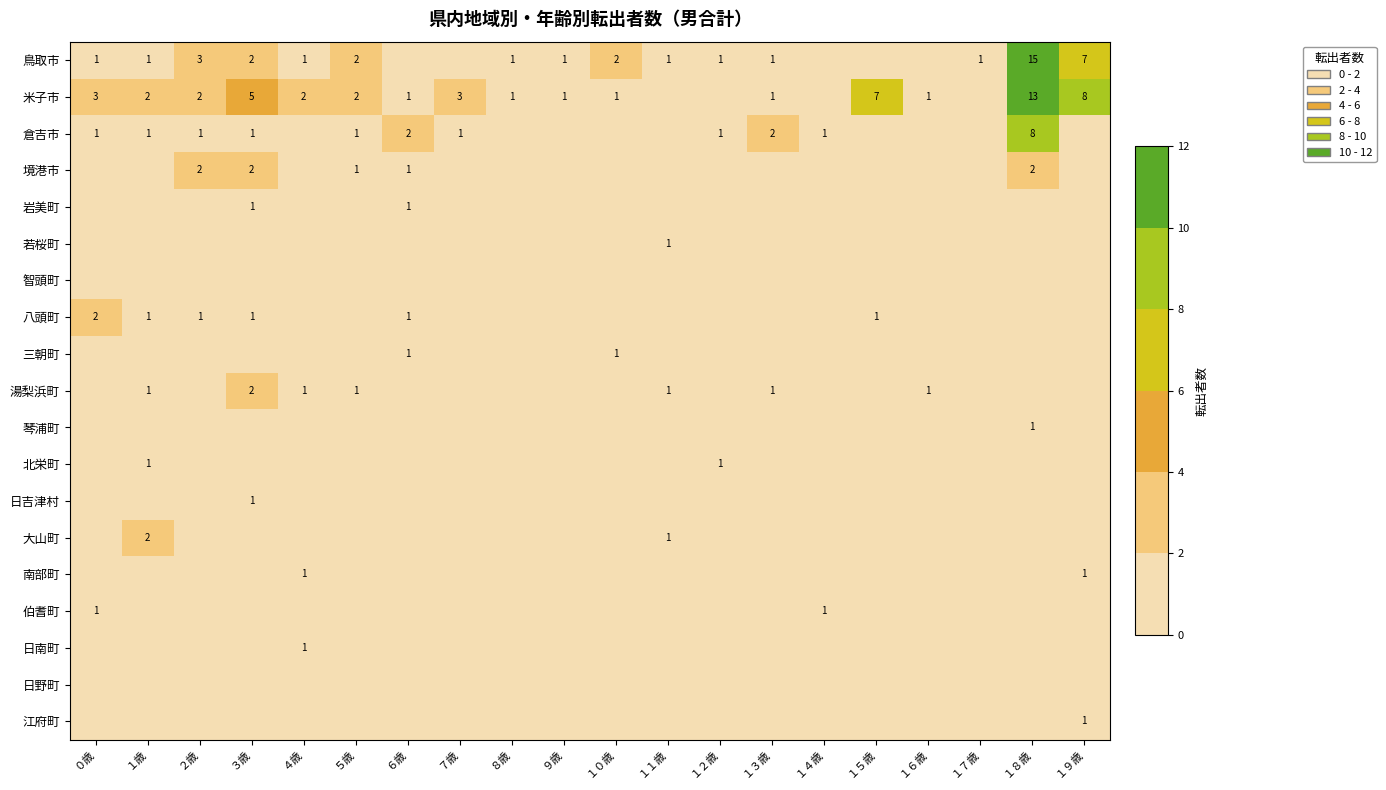

Between １０歳 and ７歳, which is larger?

１０歳